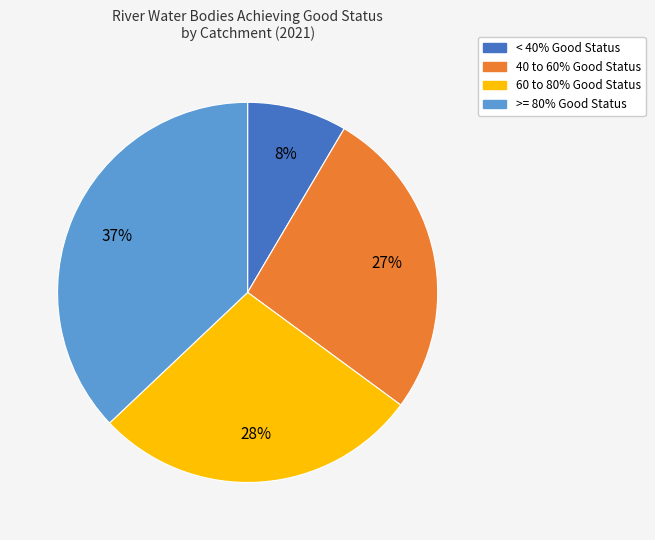

To the nearest percent, what is the average slice percentage?

25%